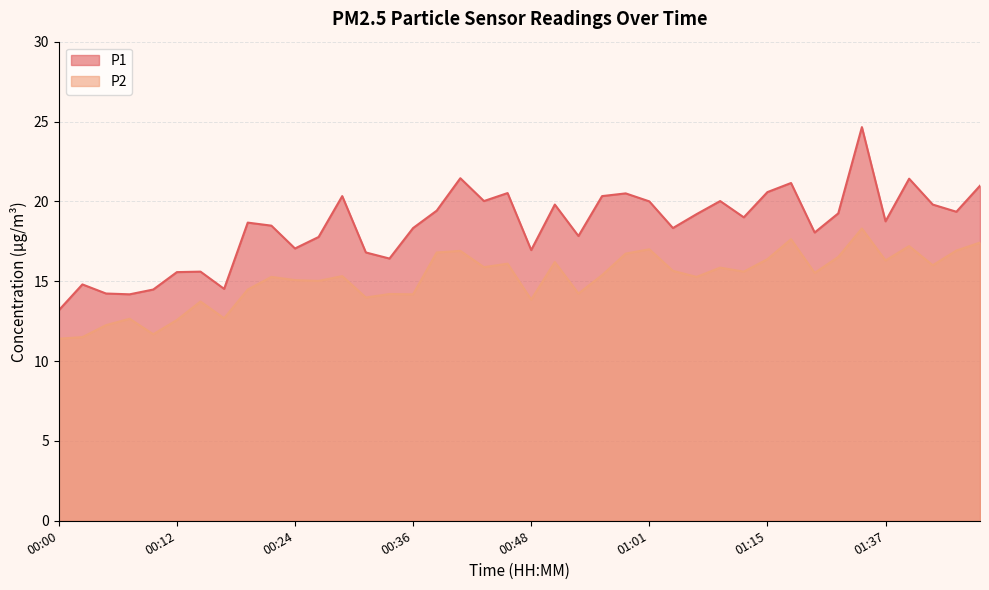

True or false: P1 and P2 intersect in this chart.

False